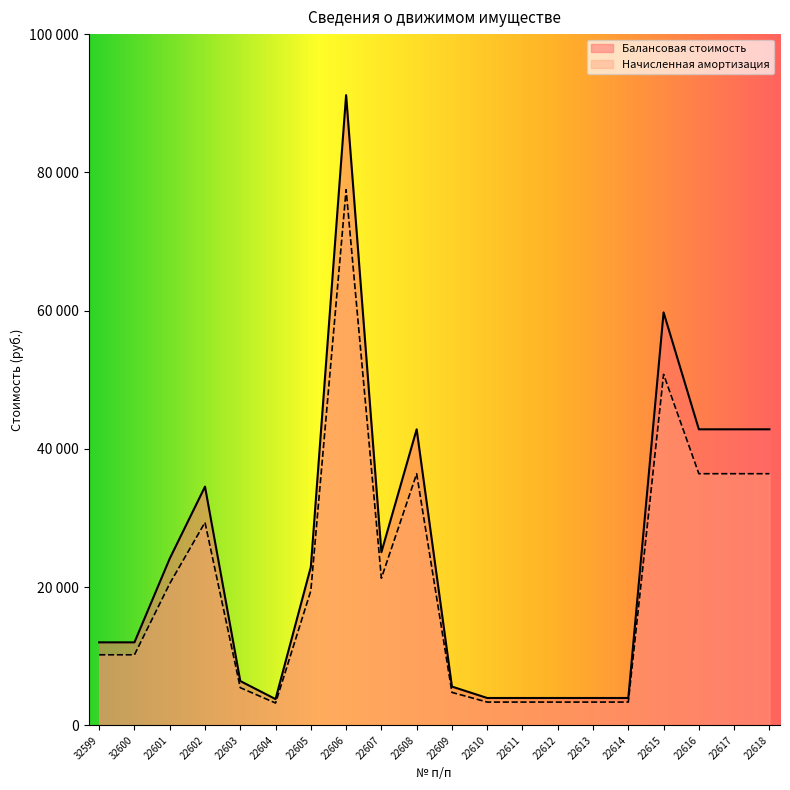

Which series has the largest total across all categories?

Балансовая стоимость